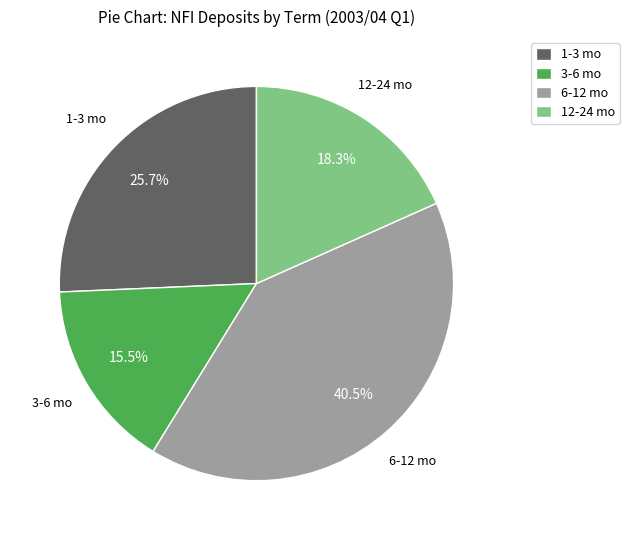

Rank the categories by value from highest to lowest.

6-12 mo, 1-3 mo, 12-24 mo, 3-6 mo